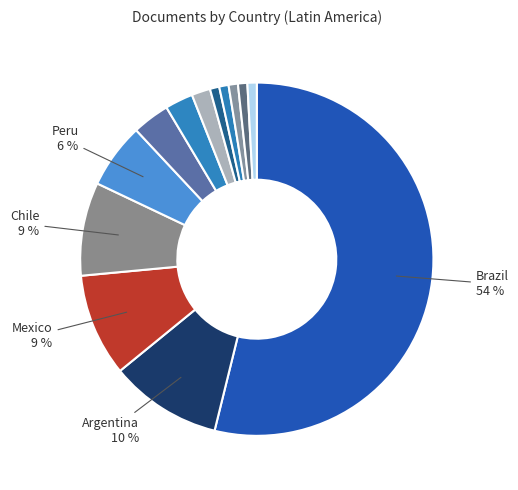

How many slices are in this pie chart?

13